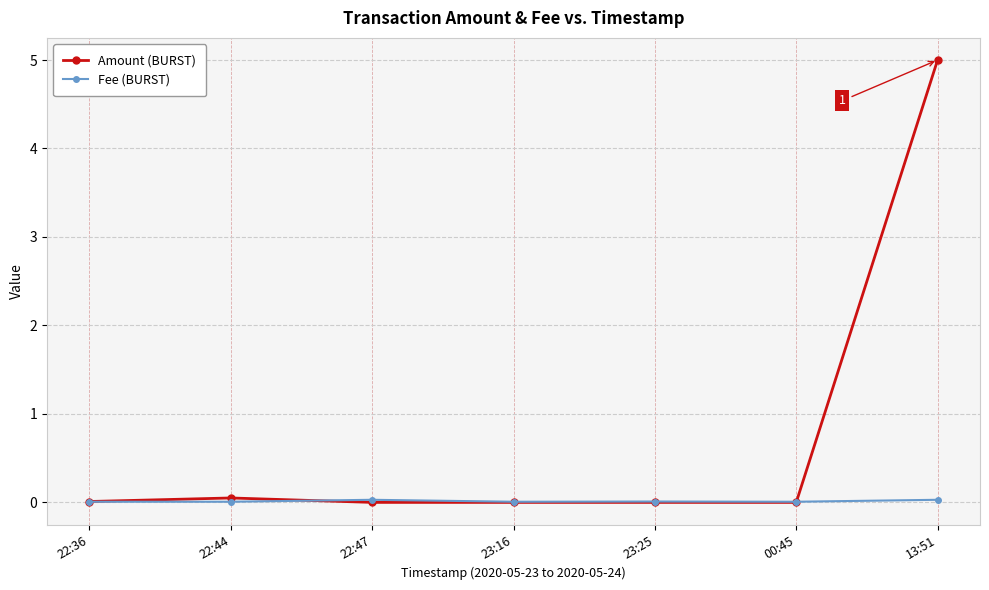

Which series has the largest total across all categories?

Amount (BURST)